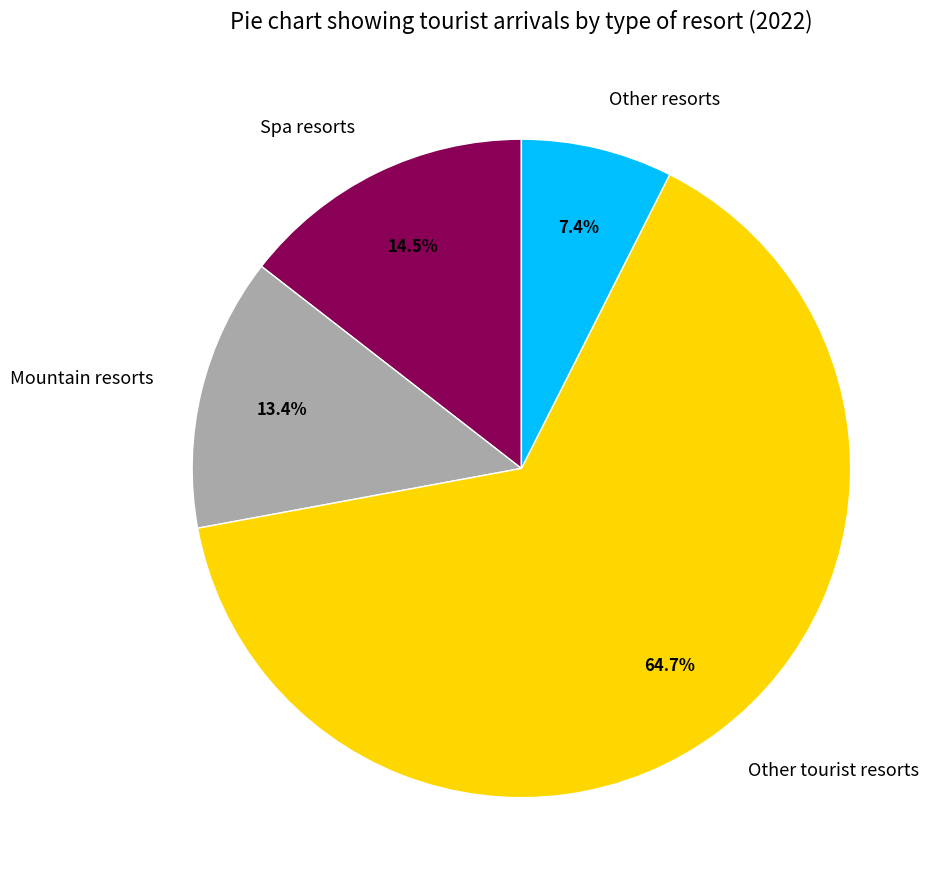

What percentage is the Mountain resorts slice, to the nearest percent?

13%